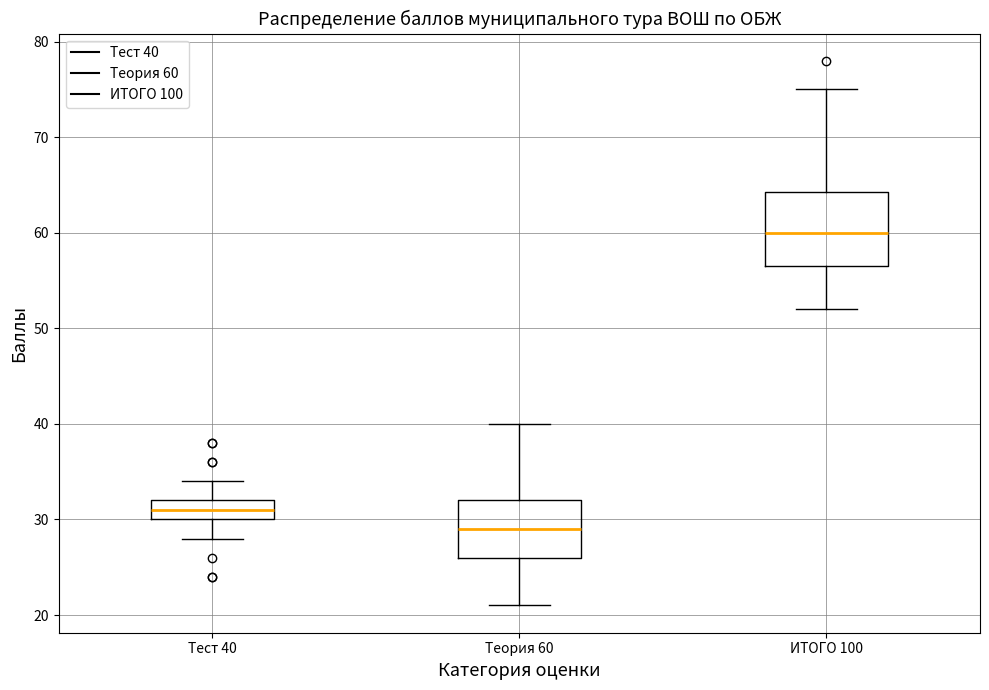

Which box has the lowest median line?

Теория 60